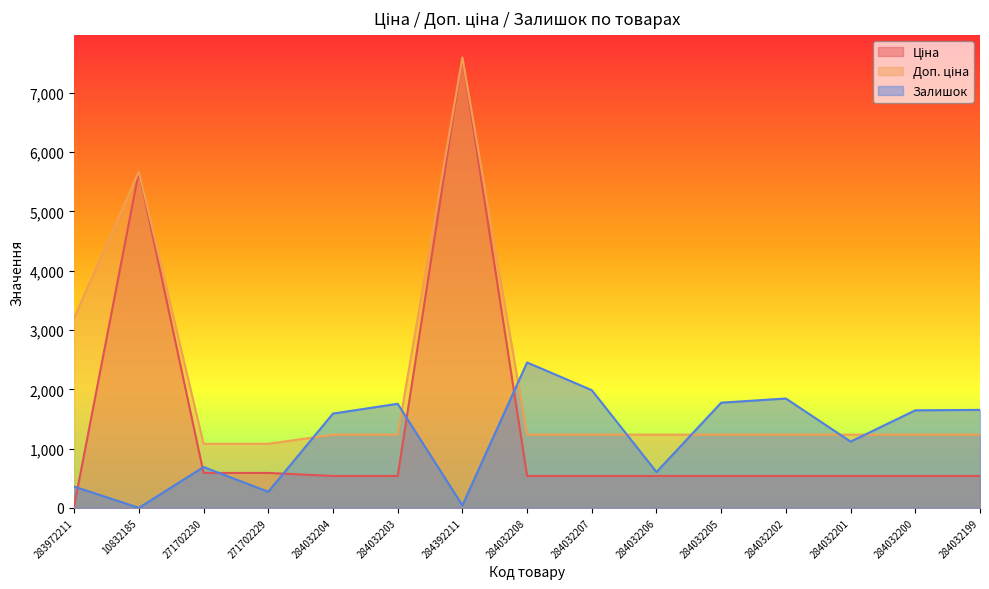

What is the value of the Залишок point at the 2nd from the left?

1.0